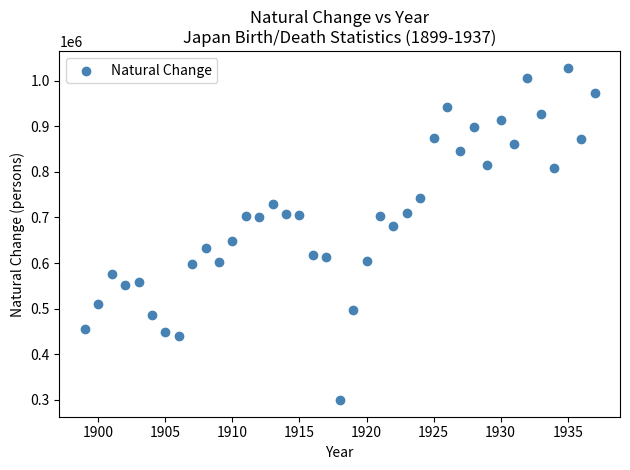

What is the range of X values (max minus min)?

38